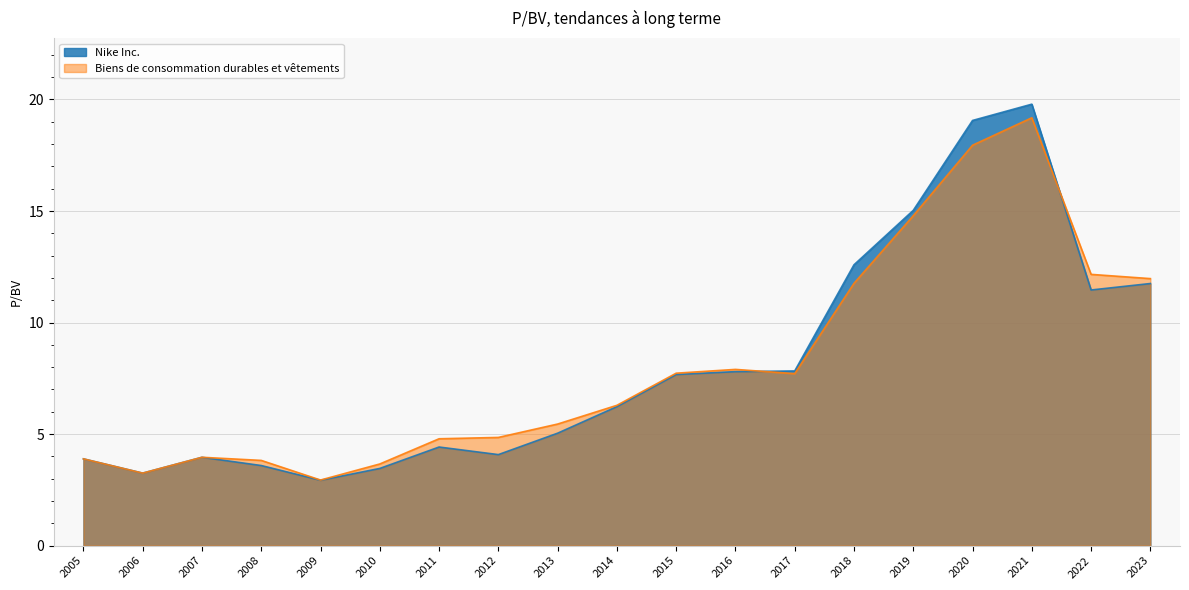

Between 2008 and 2021, which is larger?

2021